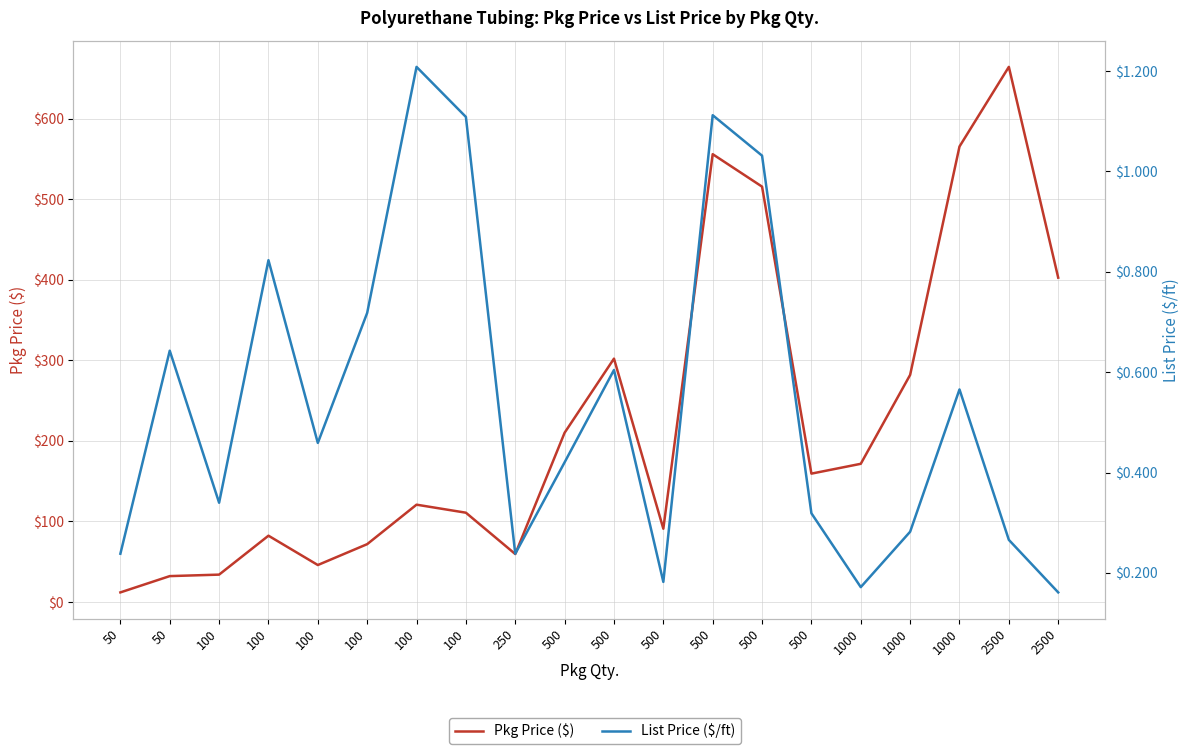

How many lines are shown in the chart?

2